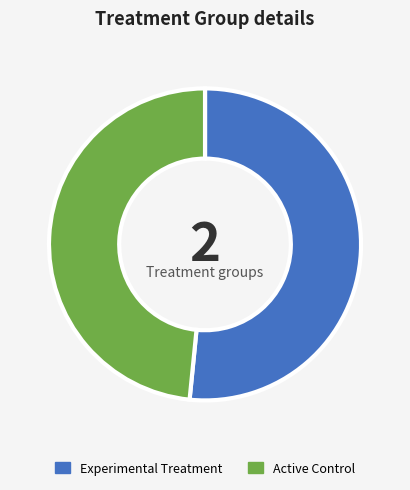

Which slice is the smallest?

Active Control